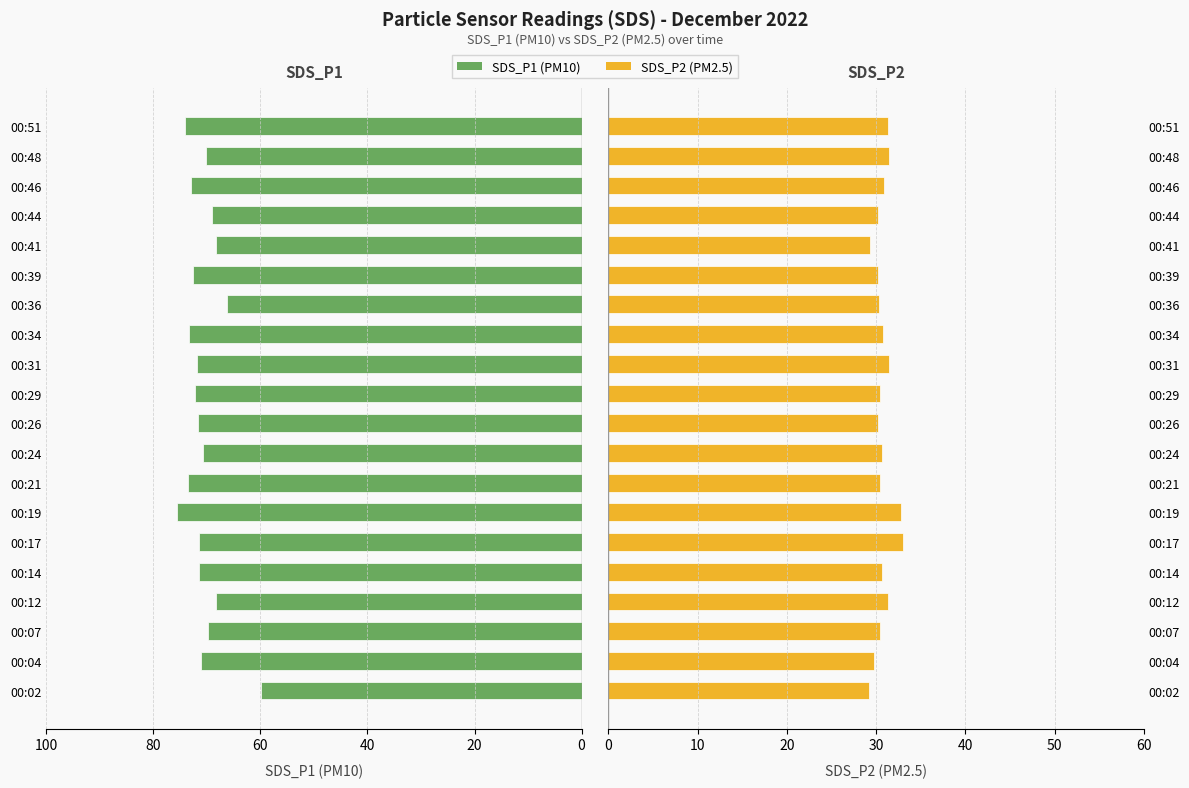

The SDS_P1 (PM10) series shows 92.6 at 00:12. True or false?

False